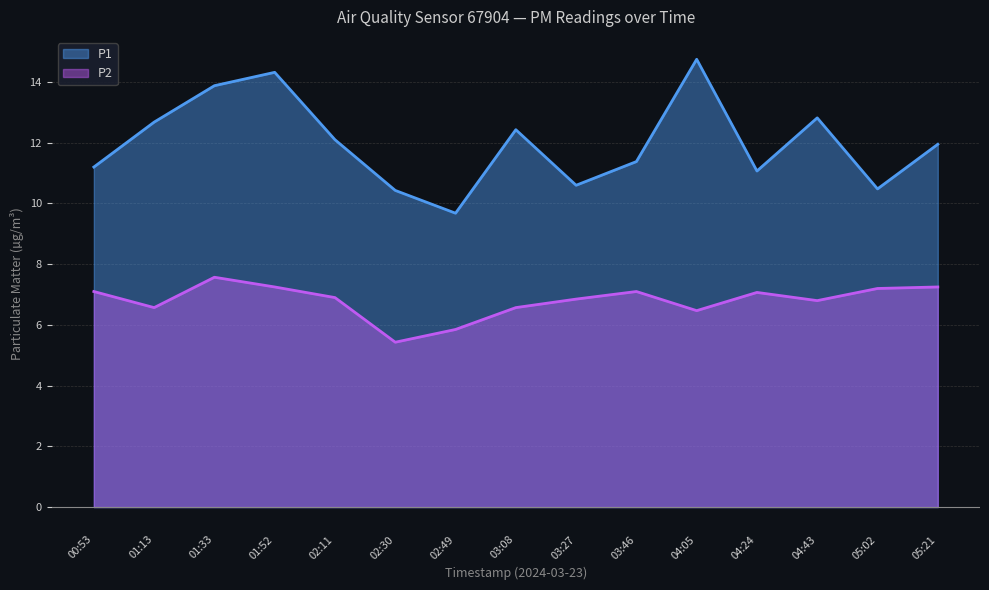

What is the maximum value for P1?

14.8